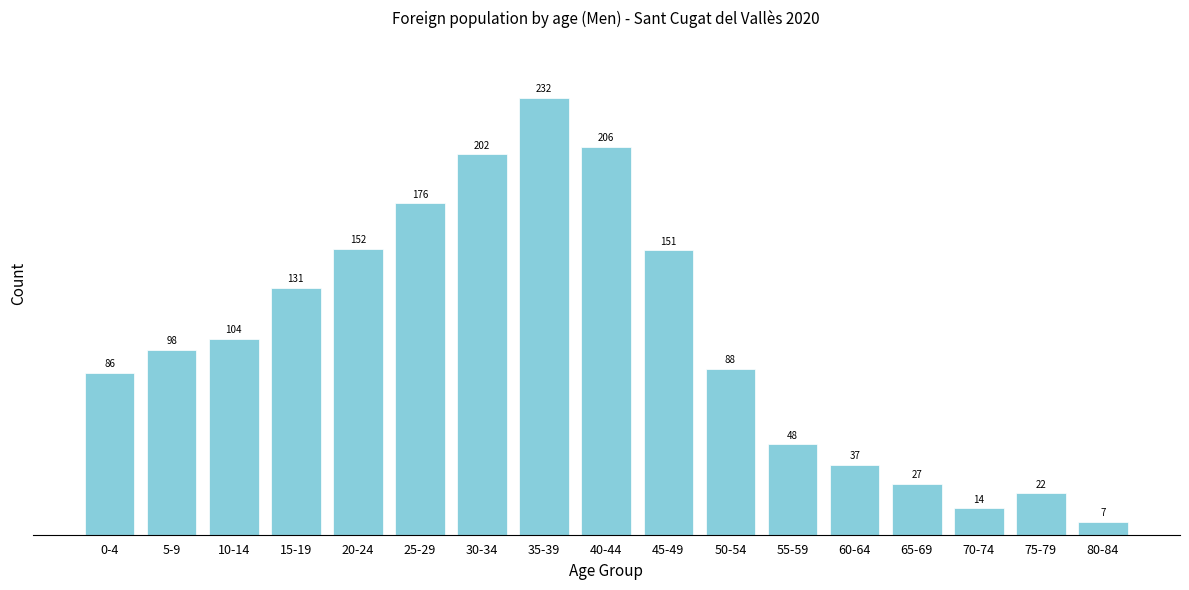

Reading right to left, extract all data points from this chart.

7	22	14	27	37	48	88	151	206	232	202	176	152	131	104	98	86